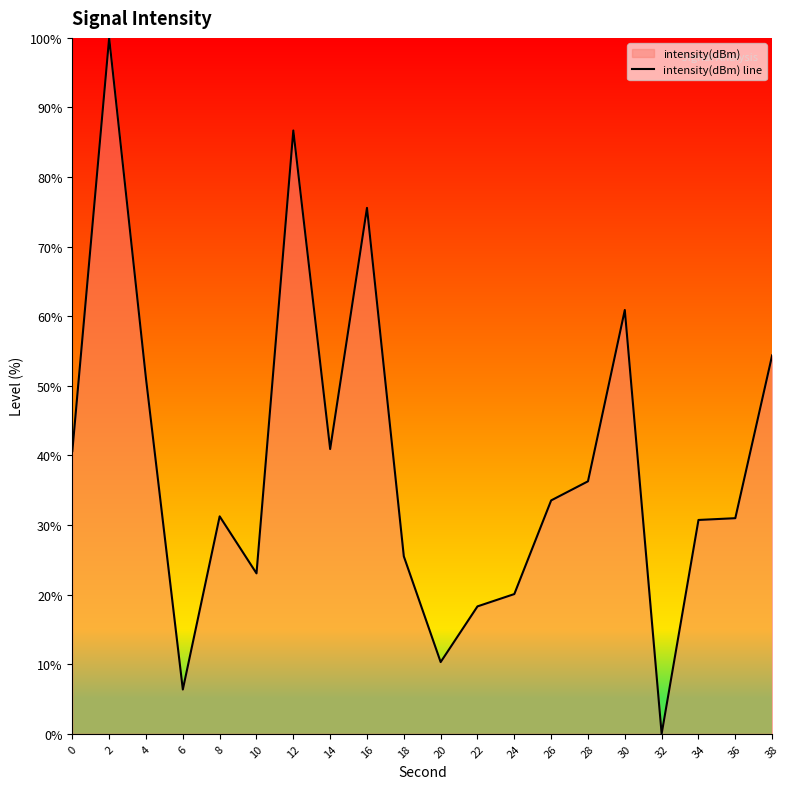

Reading left to right, what are all the values shown in this chart?

0=40.6	2=100.0	4=51.0	6=6.4	8=31.2	10=23.1	12=86.7	14=40.9	16=75.6	18=25.5	20=10.3	22=18.3	24=20.1	26=33.5	28=36.3	30=60.9	32=0.0	34=30.7	36=31.0	38=54.4